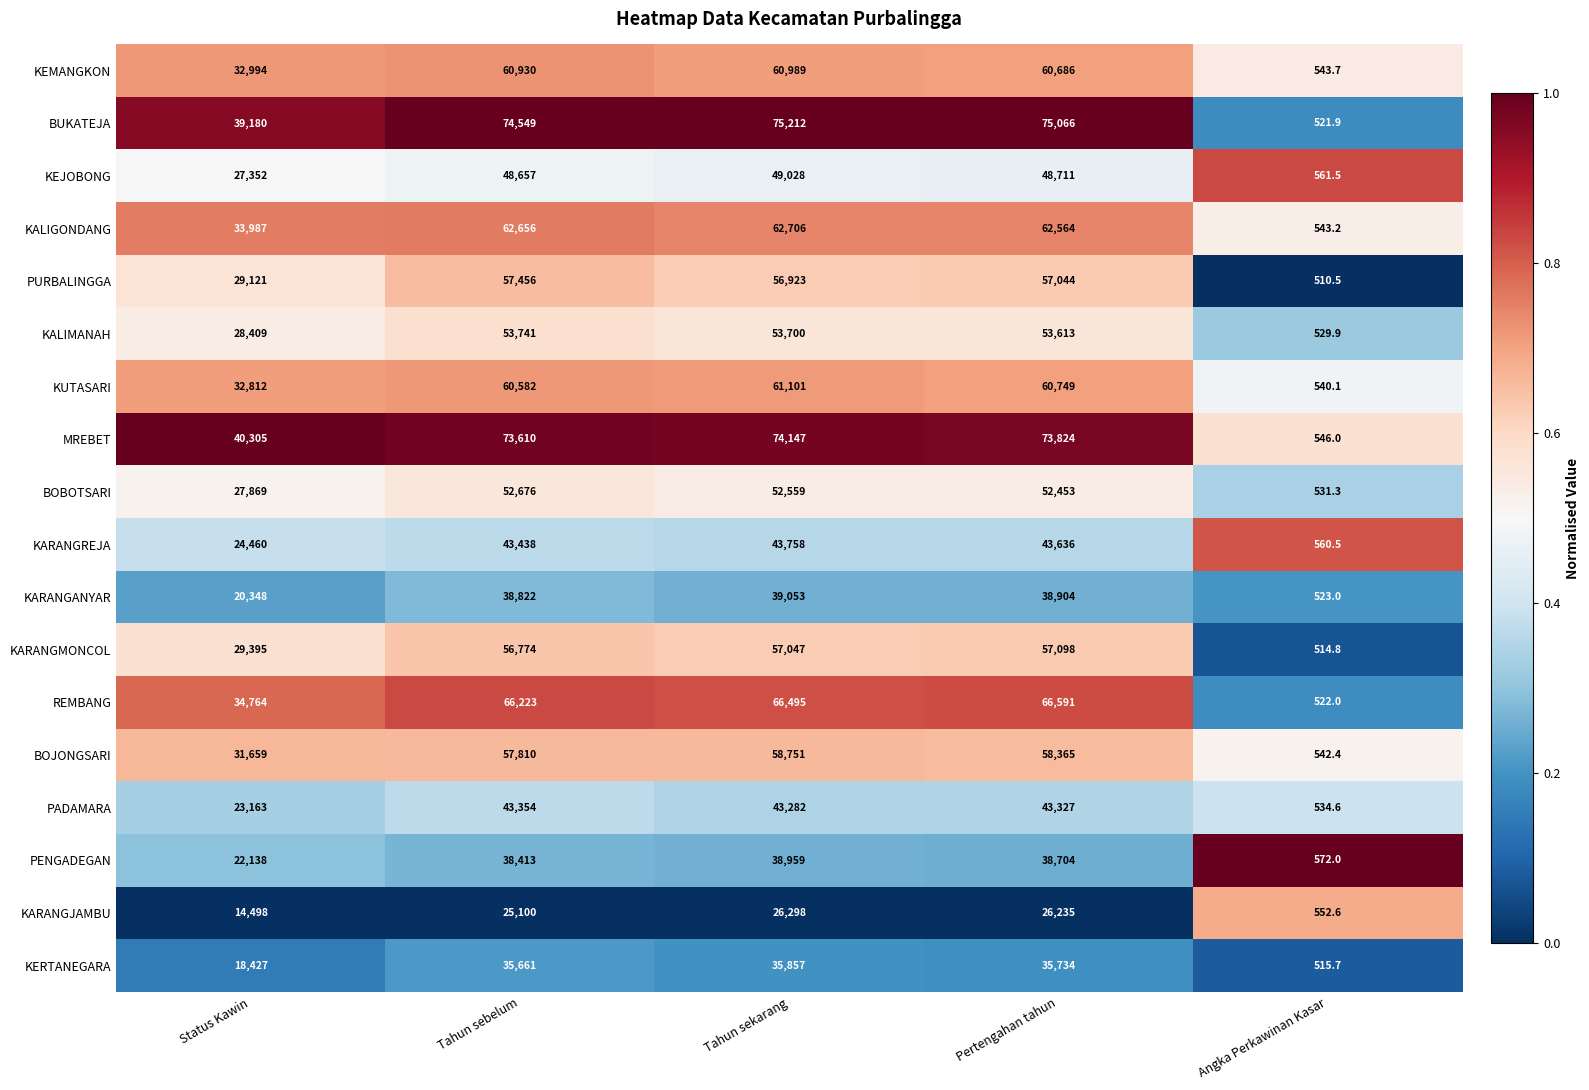

What is the total value across all series at Angka Perkawinan Kasar?

9665.7